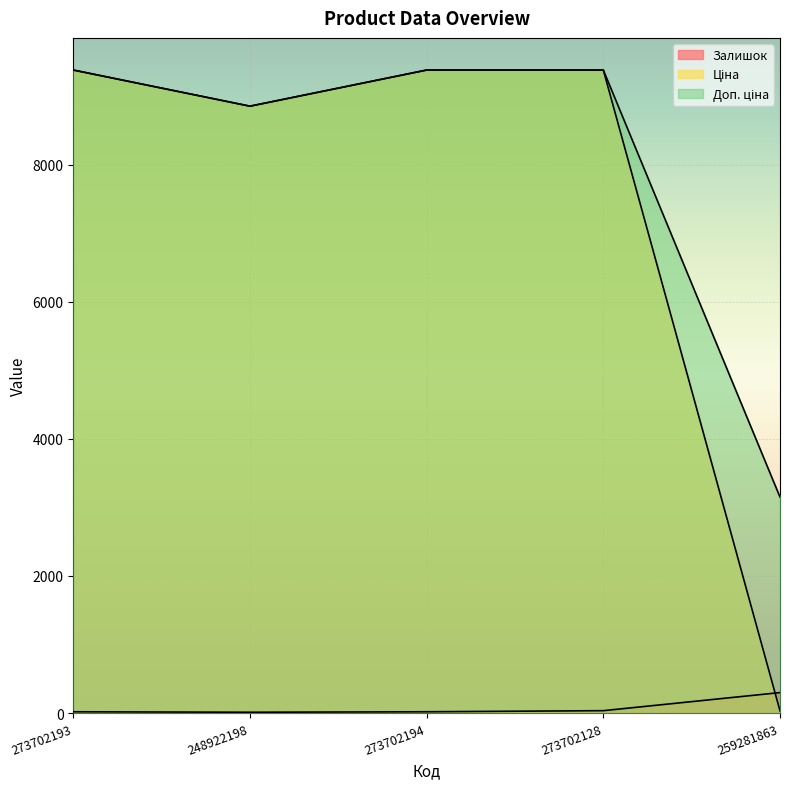

What is the label of the 5th point from the right?

273702193